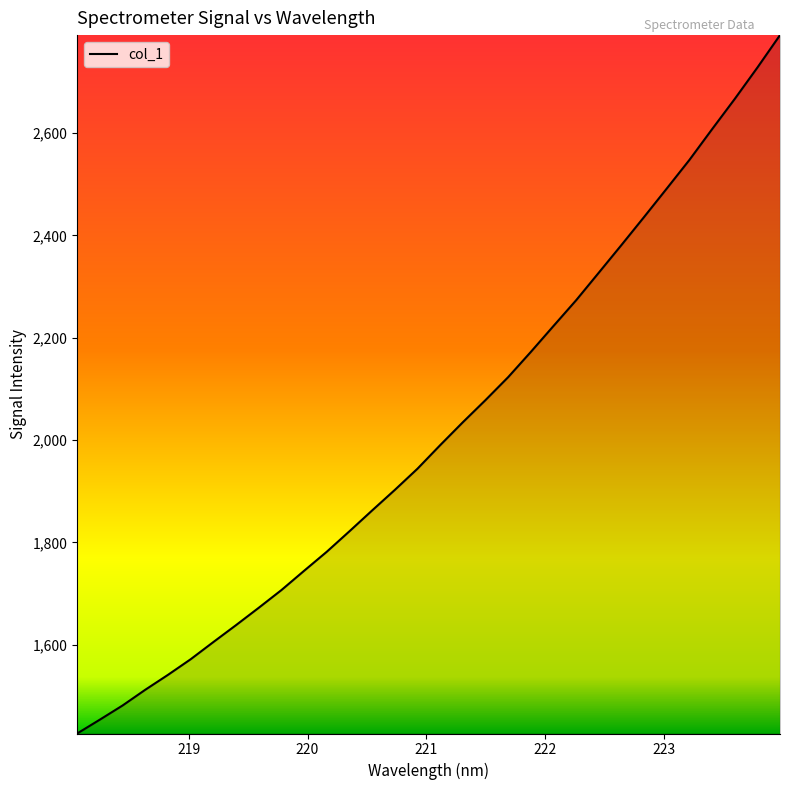

Reading left to right, list all the values displayed in this chart.

1426.8	1453.8	1481.5	1512.2	1541.3	1571.8	1605.4	1638.5	1672.4	1707.0	1744.7	1781.9	1821.9	1862.6	1902.7	1944.2	1990.1	2034.9	2078.2	2123.0	2172.4	2223.0	2273.4	2327.2	2381.3	2436.1	2491.6	2547.5	2607.6	2666.6	2727.9	2791.4